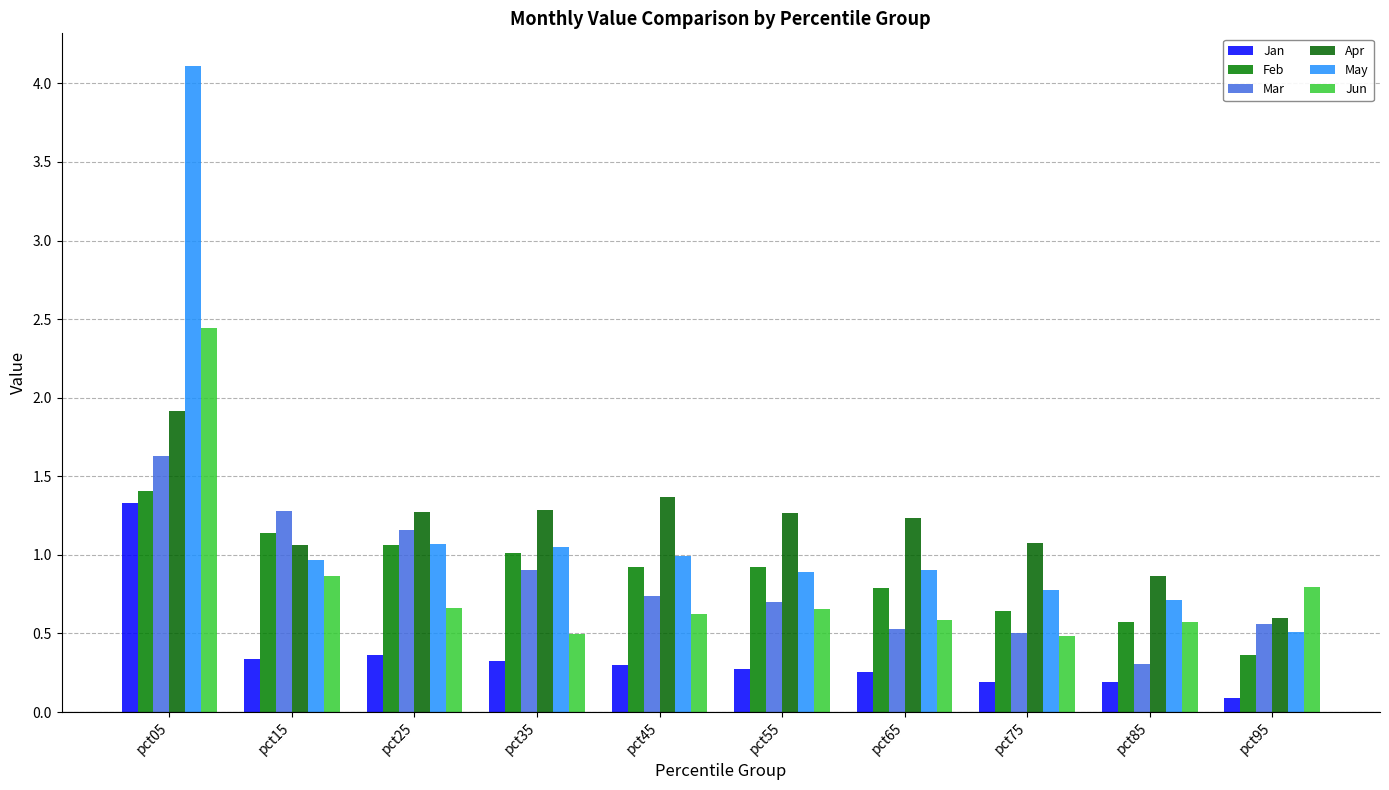

How many bars are there in total?

60